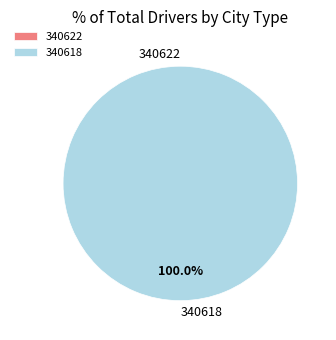

What is the largest slice in the pie chart?

340618